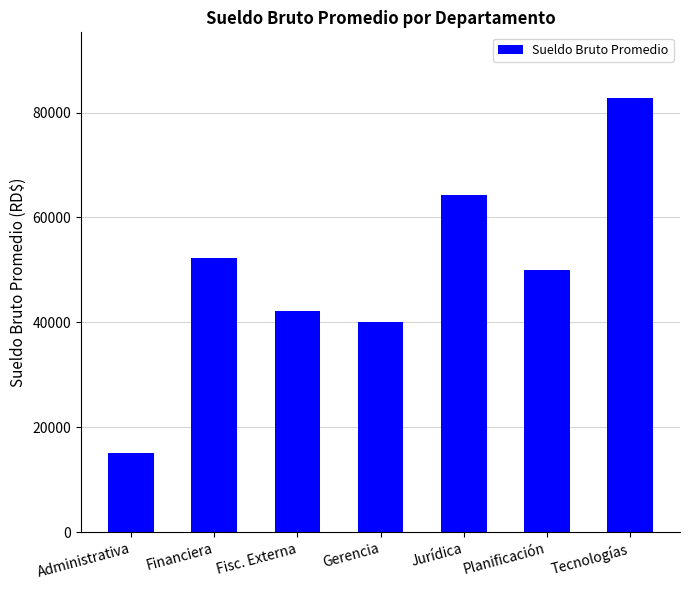

What position from the left is Jurídica?

5